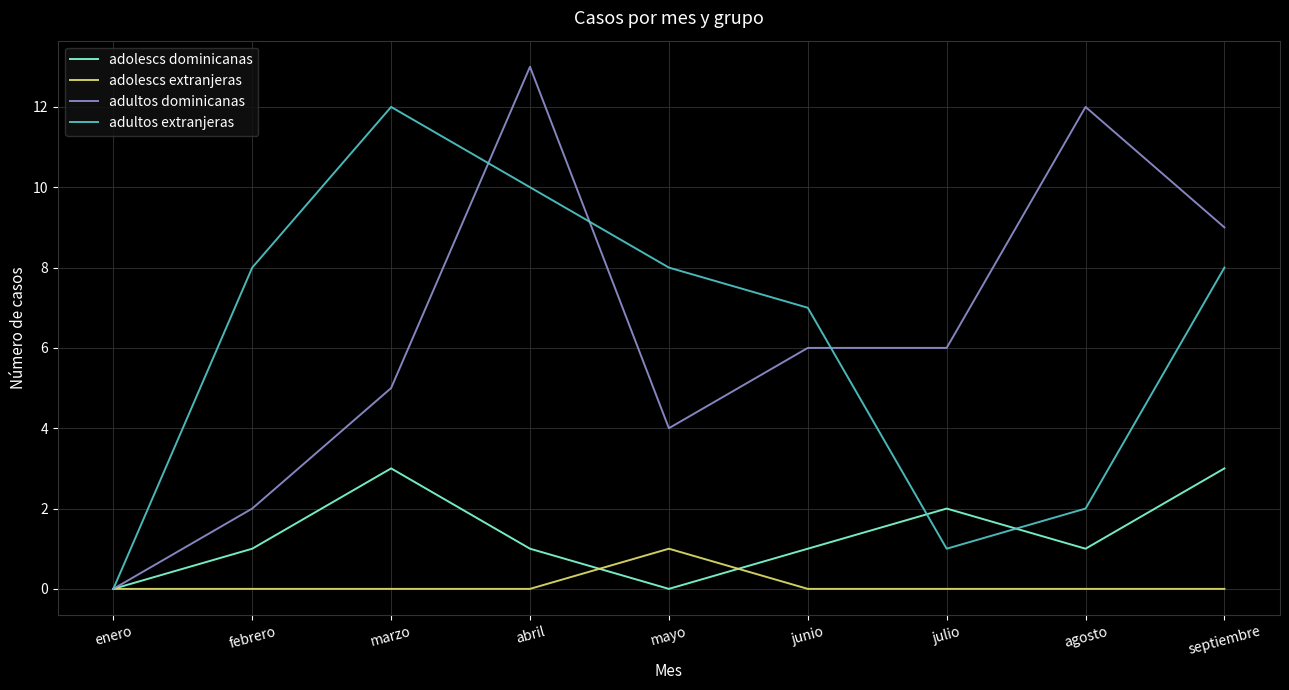

At which category is the sum across all series the highest?

abril